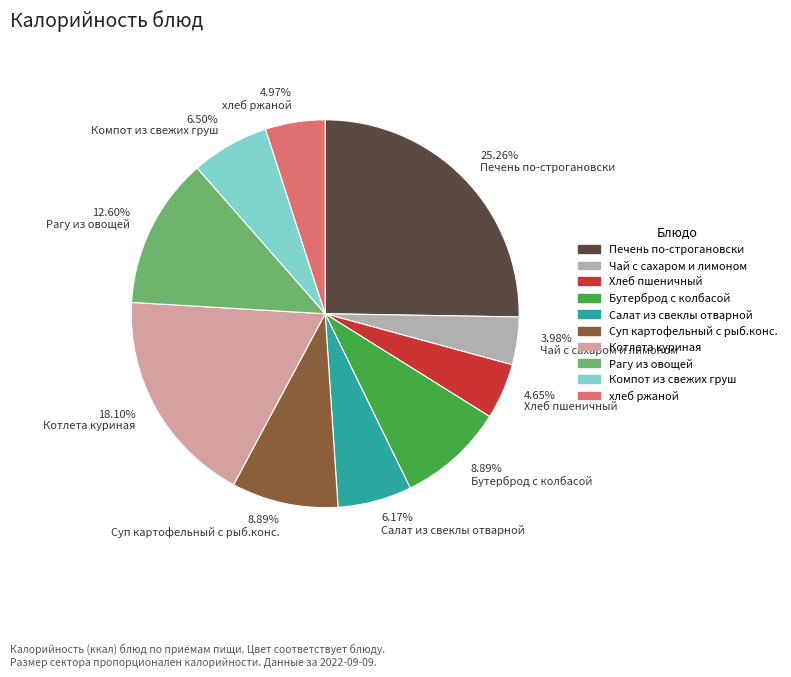

Does any single category account for the majority?

No